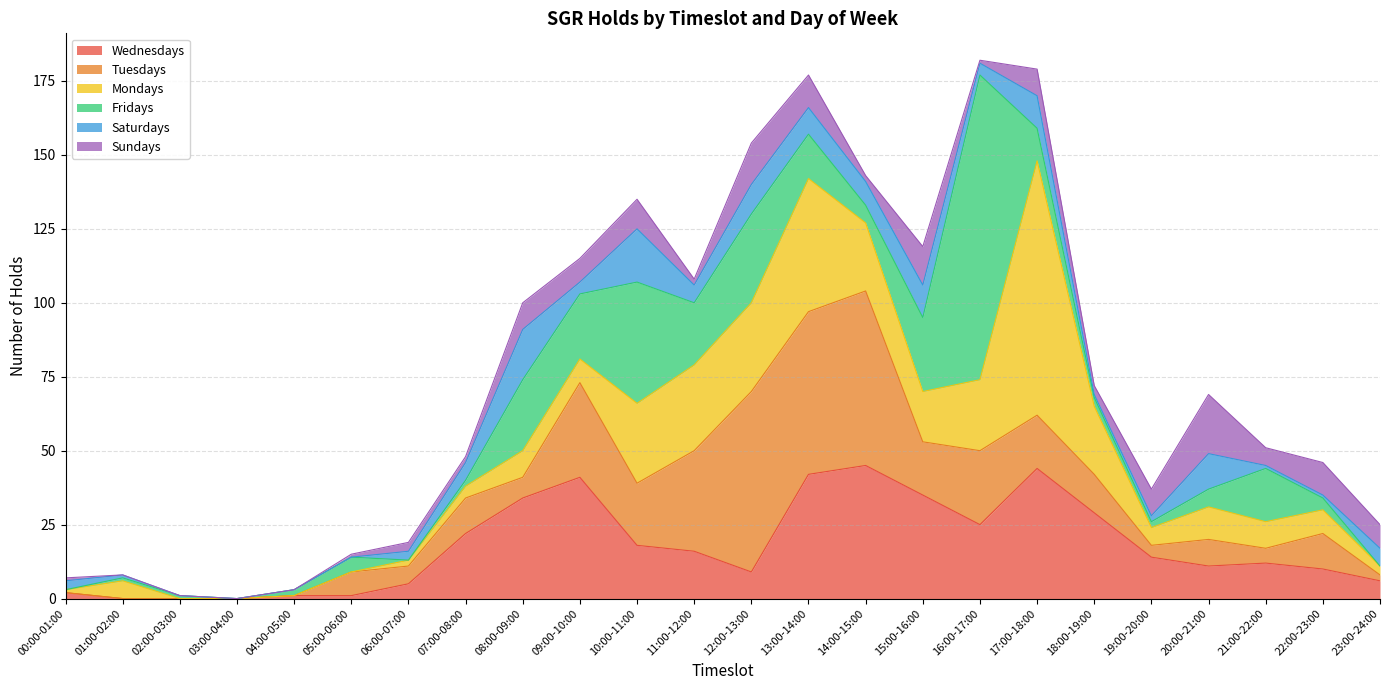

How many lines are shown in the chart?

6